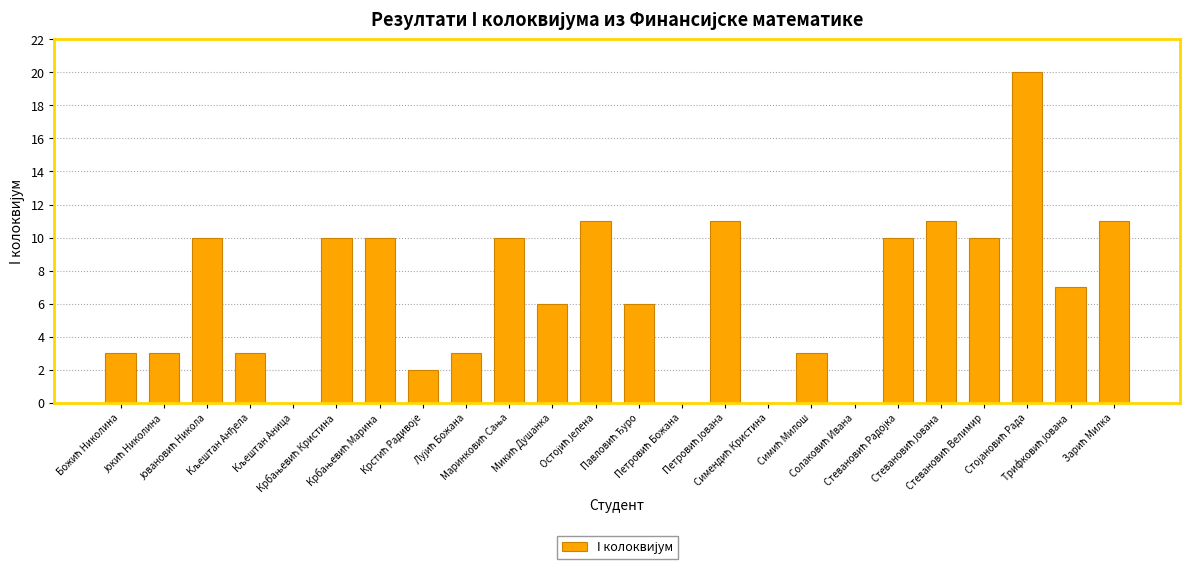

Count the number of categories in the chart.

24